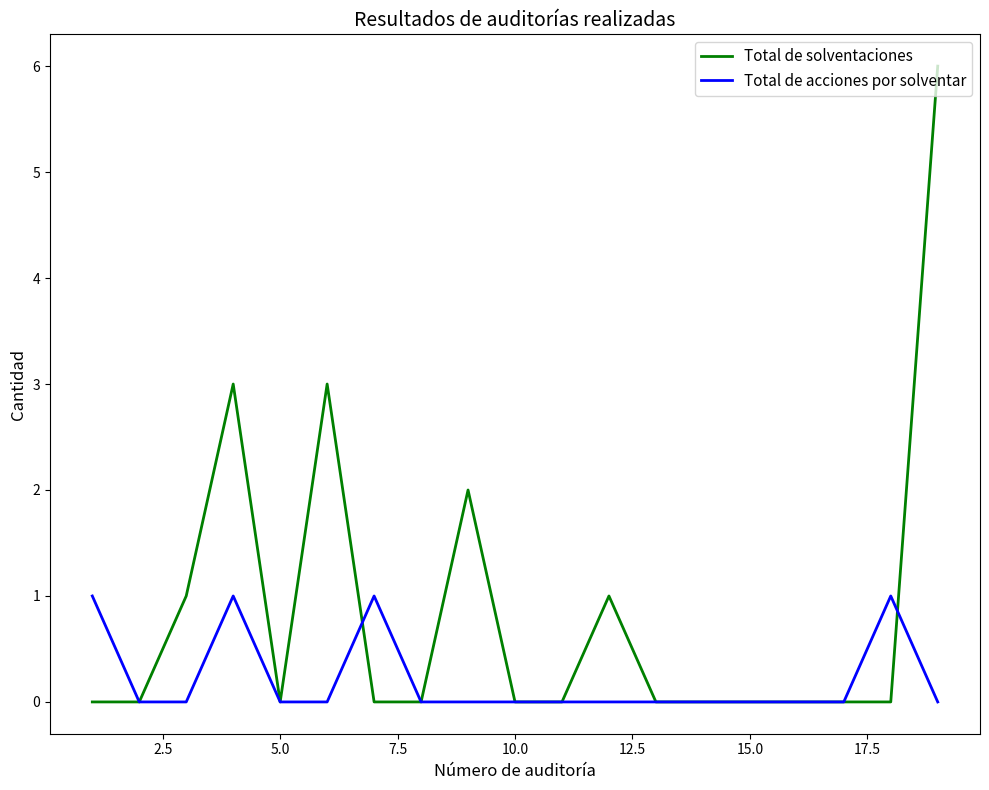

List the series in order of their peak value, highest first.

Total de solventaciones, Total de acciones por solventar